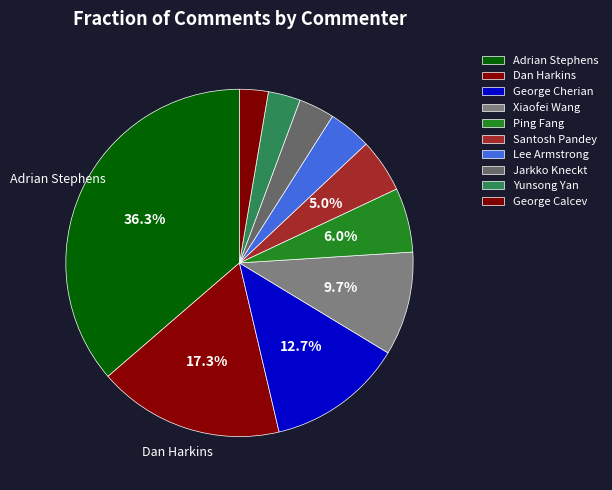

Rank the categories by value from highest to lowest.

Adrian Stephens, Dan Harkins, George Cherian, Xiaofei Wang, Ping Fang, Santosh Pandey, Lee Armstrong, Jarkko Kneckt, Yunsong Yan, George Calcev